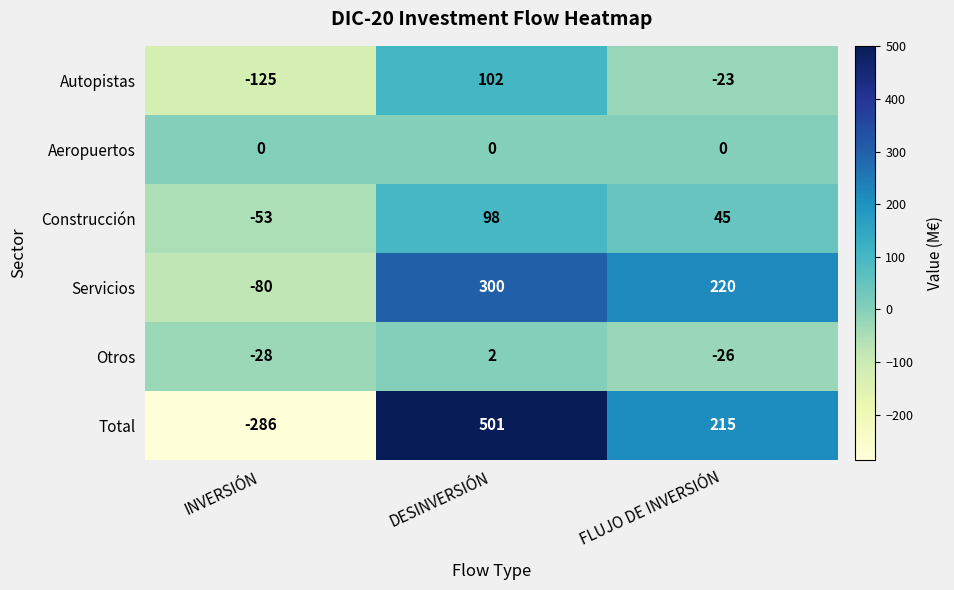

Which series has the largest range (max minus min)?

Total